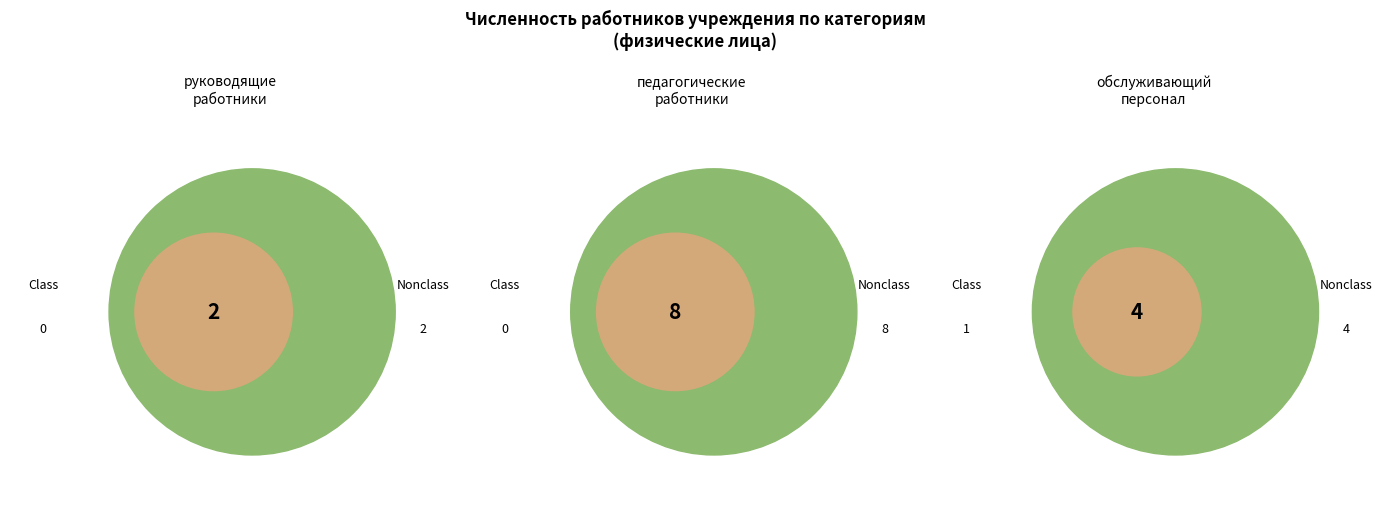

What is the ratio of the value at педагогические работники to the value at руководящие работники?

4.0